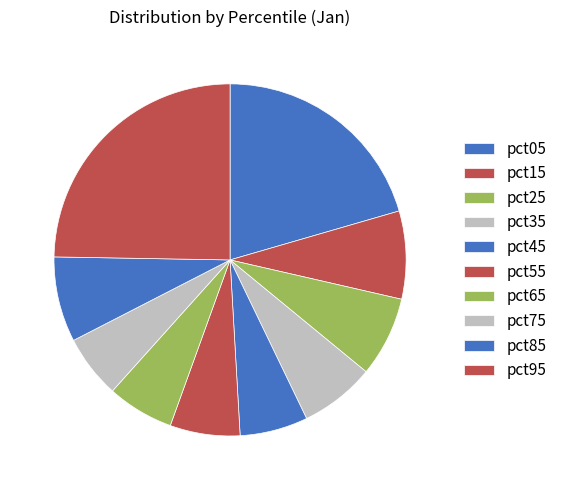

Which has a higher value, pct05 or pct85?

pct05